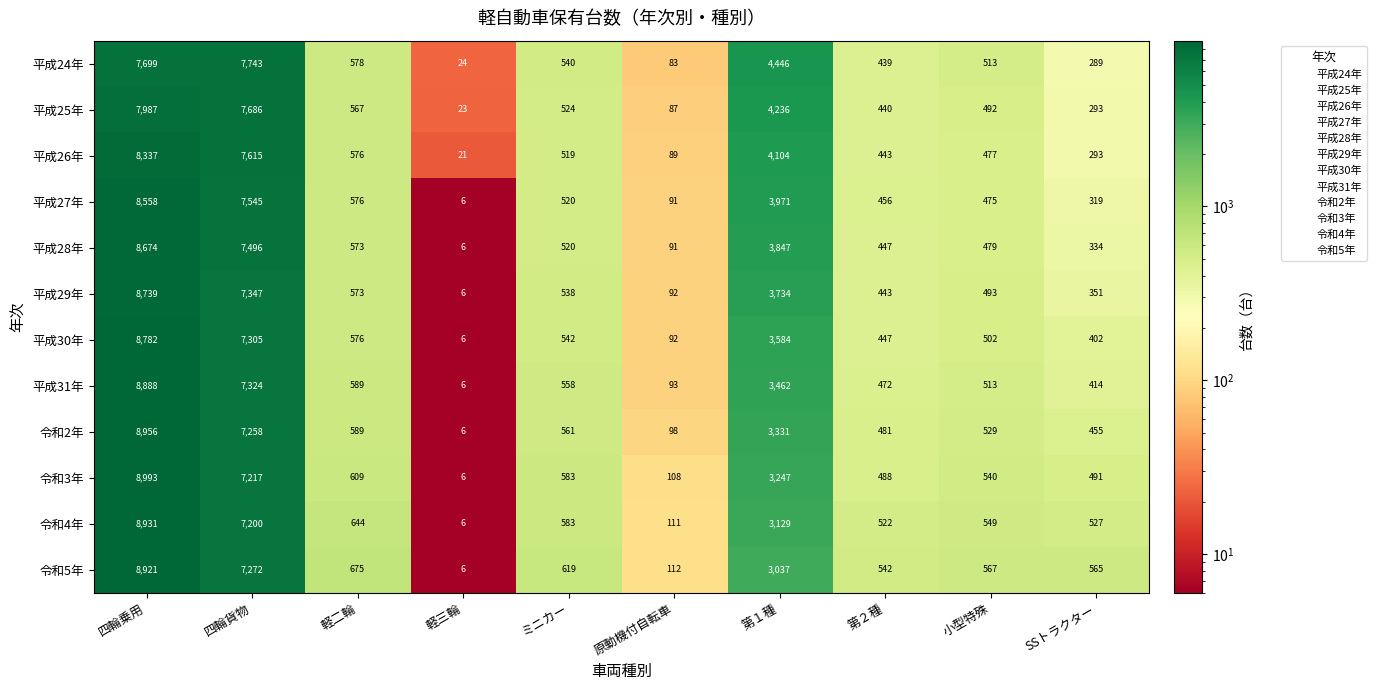

Is it true that 平成24年 equals 540 at ミニカー?

True